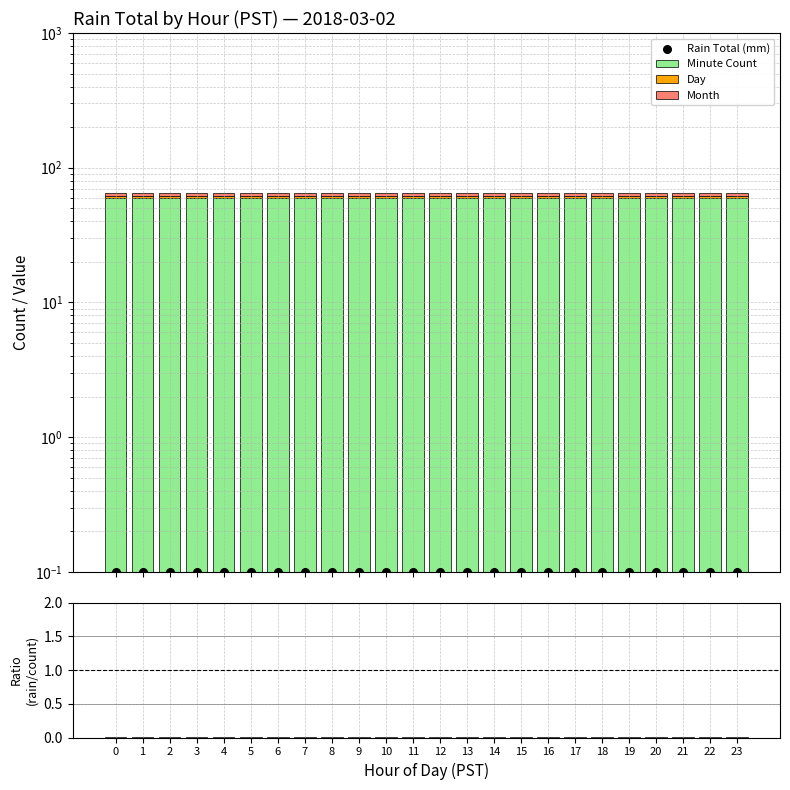

At how many categories does at least one series exceed 10?

24